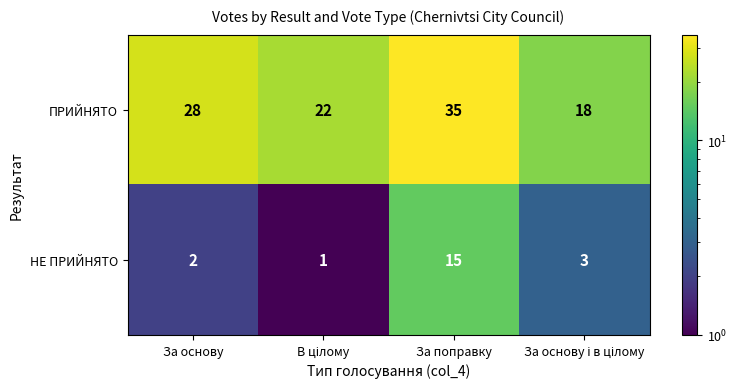

What is the maximum value shown in the chart?

35